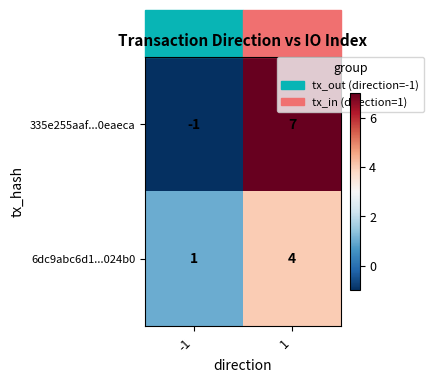

What value does the 6dc9abc6d1...024b0 series have at 1?

4